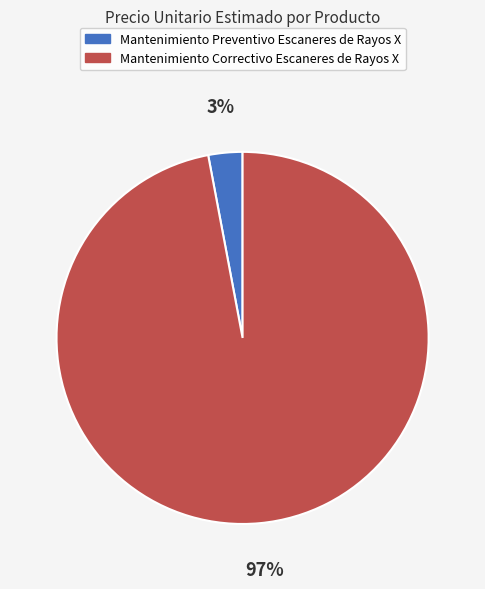

The Mantenimiento Correctivo Escaneres de Rayos X slice represents 97% of the pie. True or false?

True